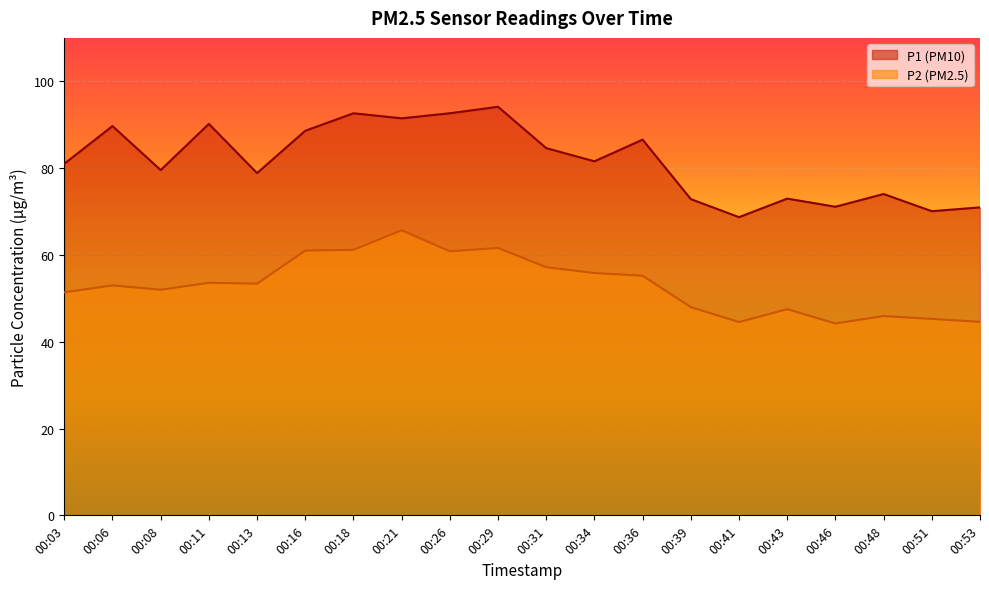

True or false: P2 has a value of 47.5 at 00:43.

True